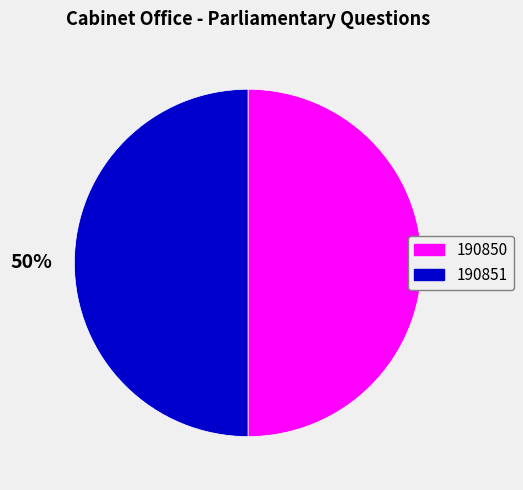

Is it true that 190850 is 50% of the pie?

True